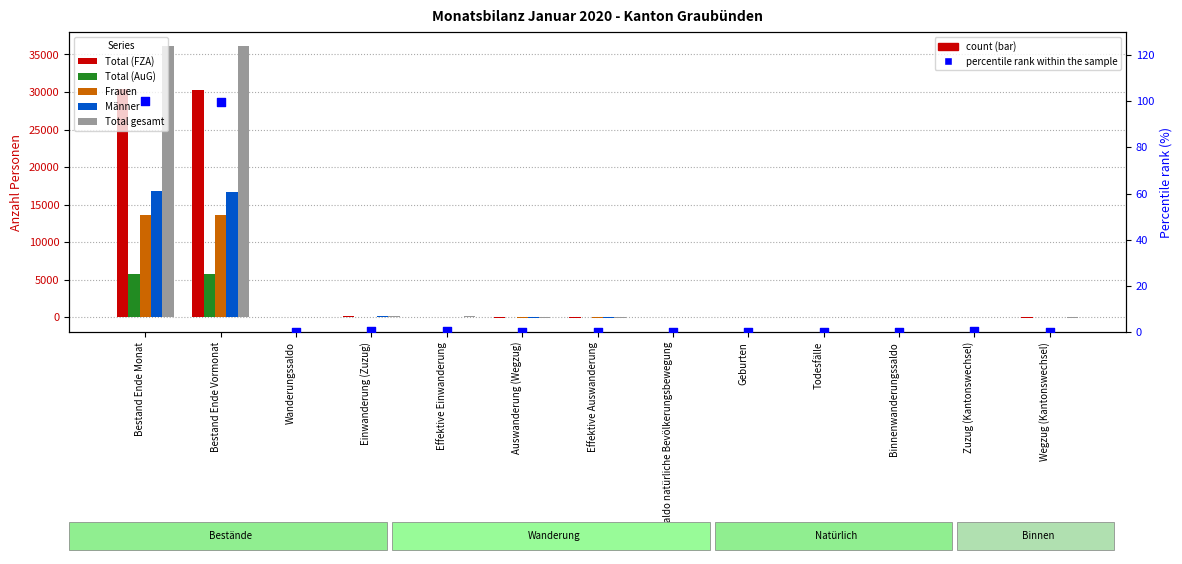

At which category is the sum across all series the highest?

Bestand Ende Monat